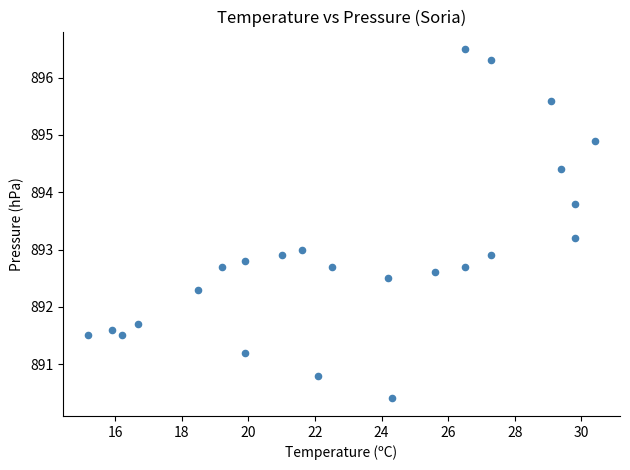

What is the range of Y values (max minus min)?

6.1